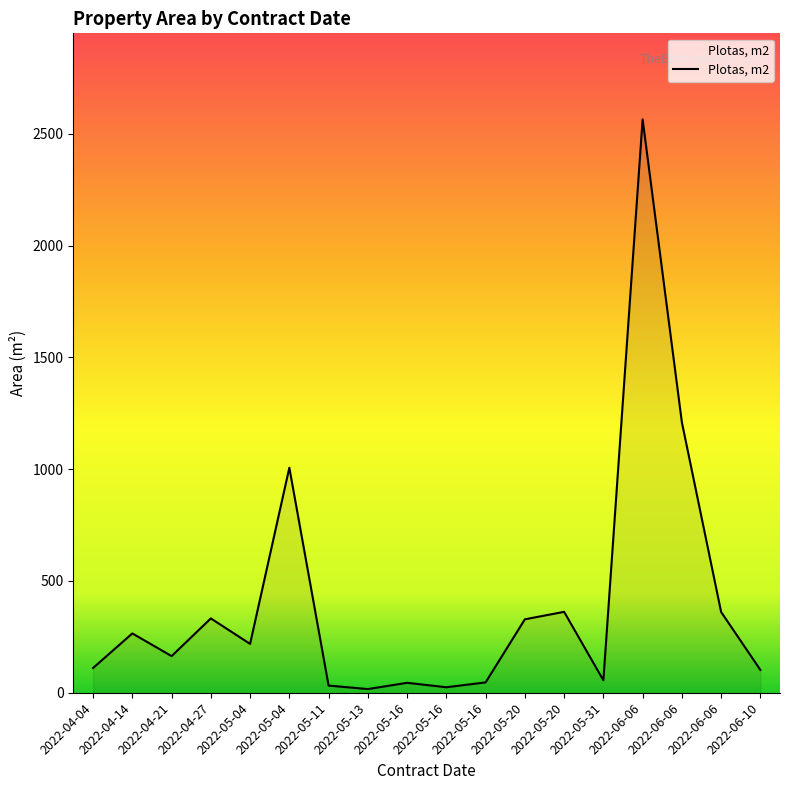

Is this an area chart (filled region under the line)?

Yes